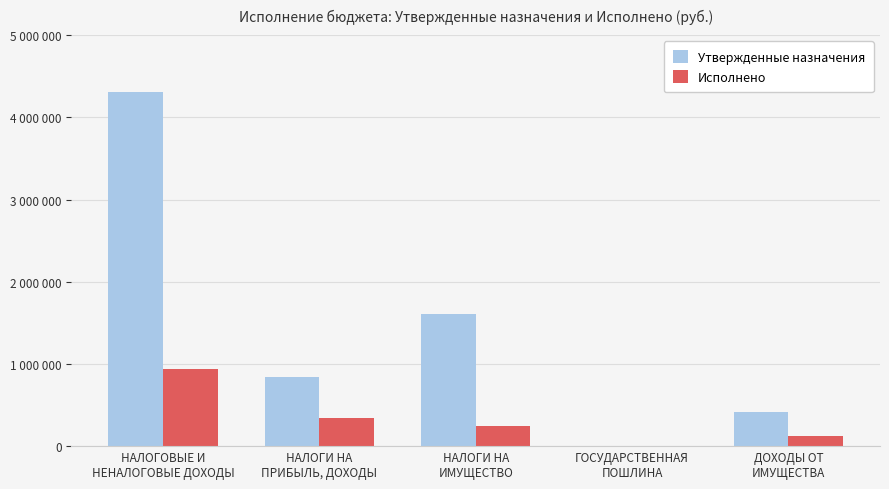

What are all the series names shown in the legend?

Утвержденные назначения, Исполнено